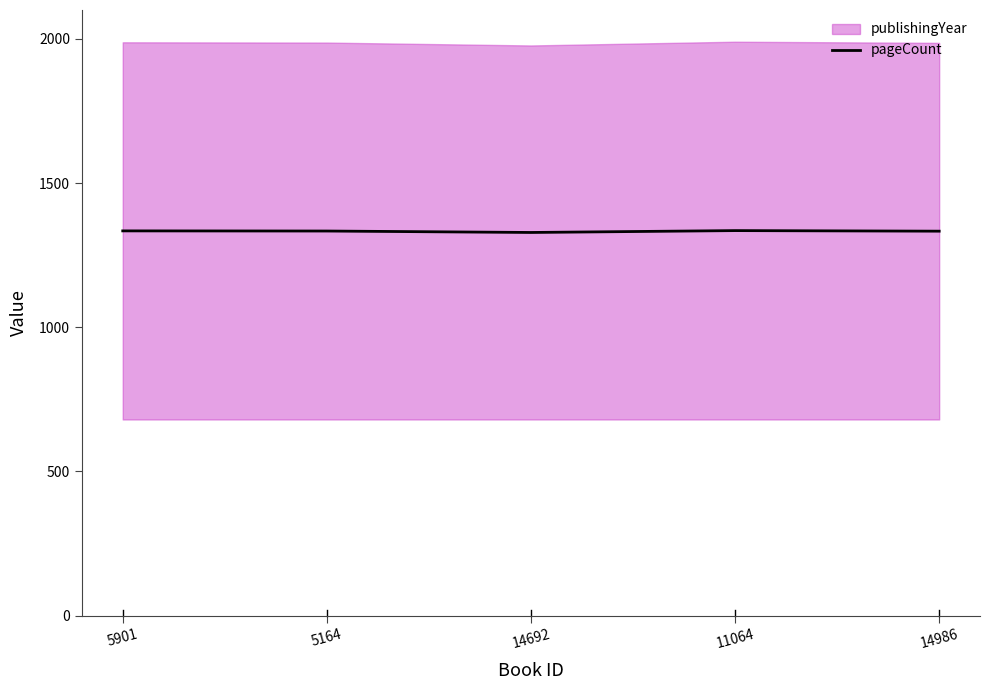

What is the difference between the maximum and minimum values?

6.5